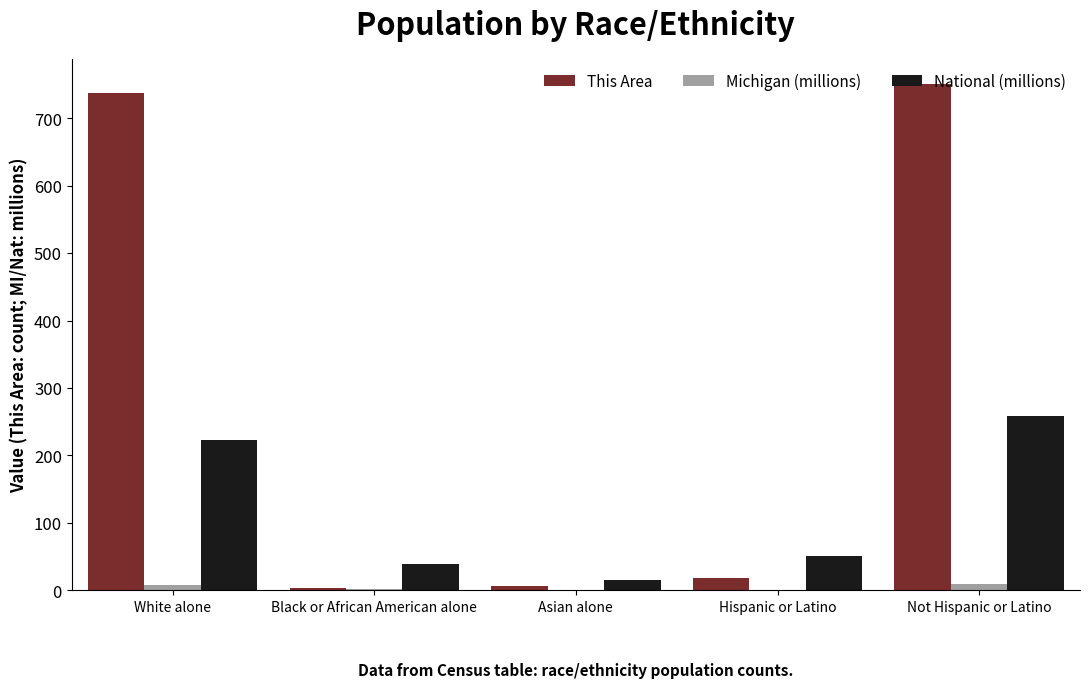

True or false: National (millions) has a value of 19.9 at Hispanic or Latino.

False